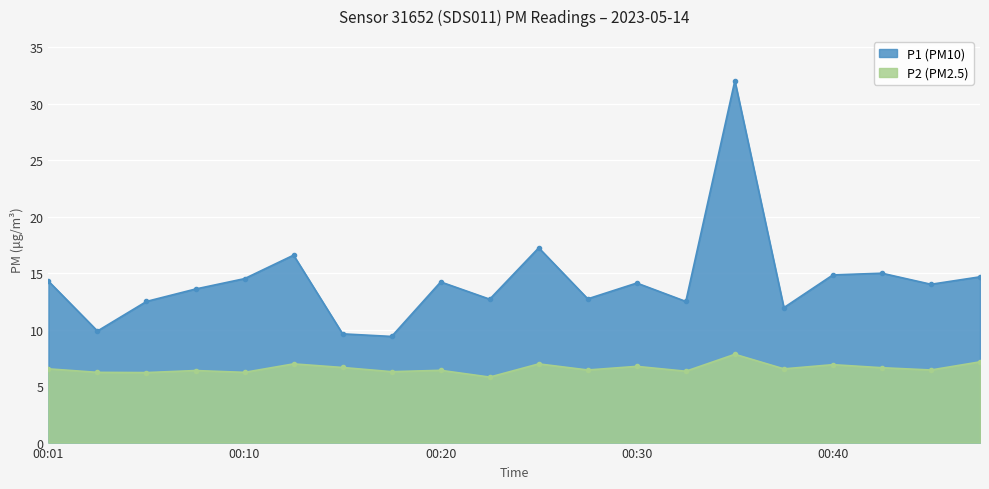

True or false: P1 and P2 cross at least once.

False